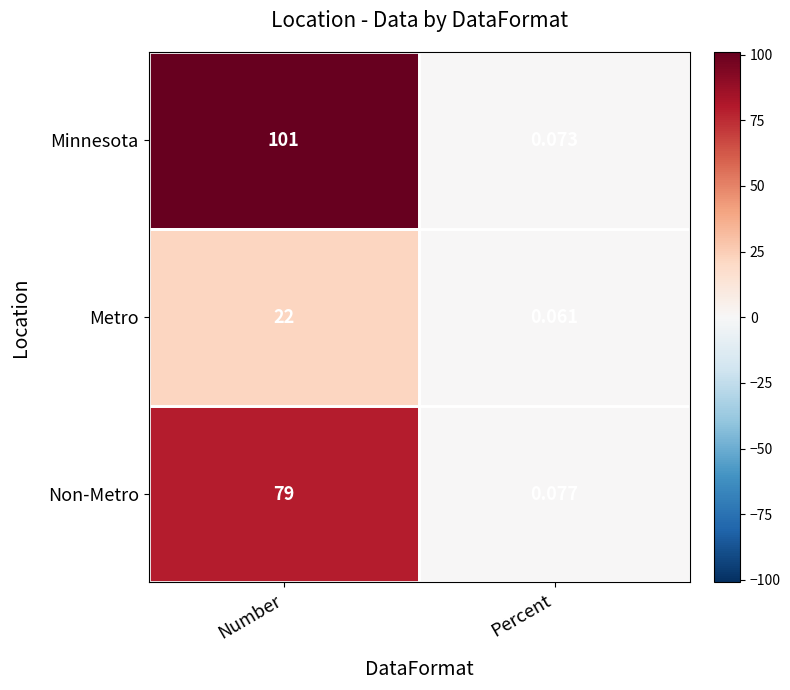

Which series has the widest spread of values?

Minnesota